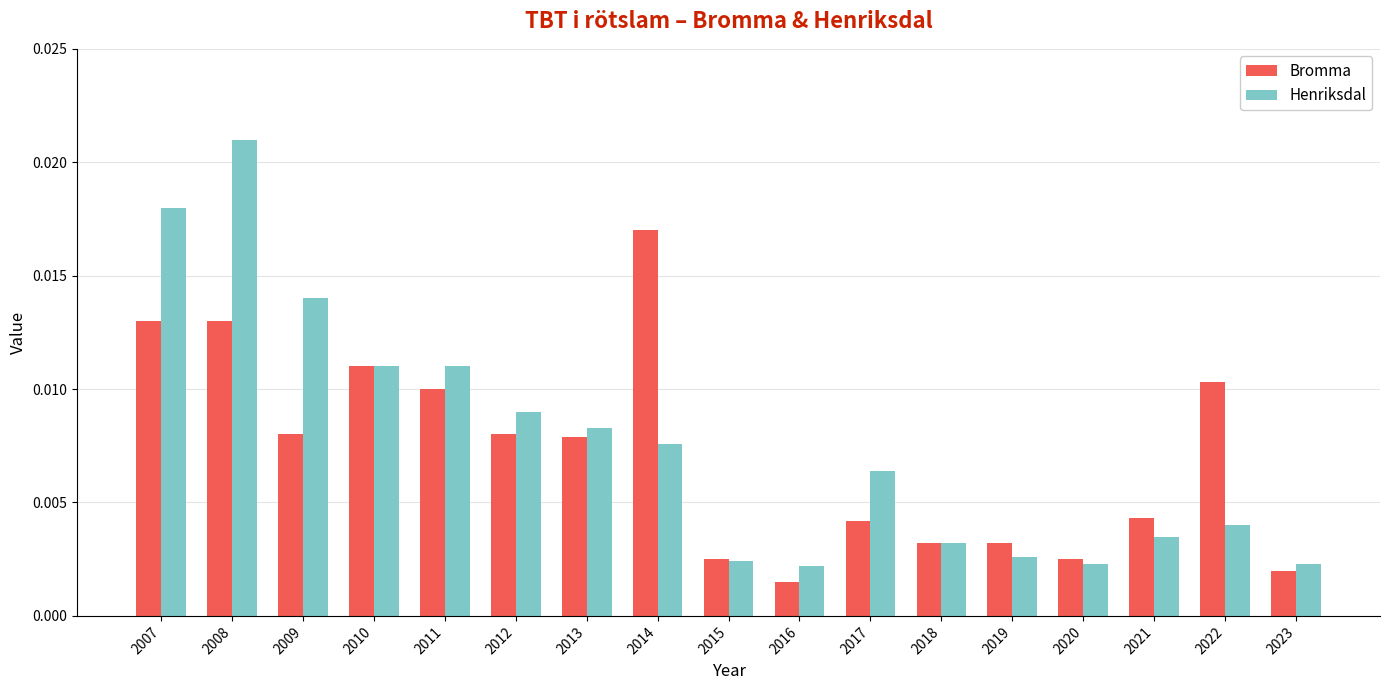

At which label does Henriksdal reach its peak?

2008